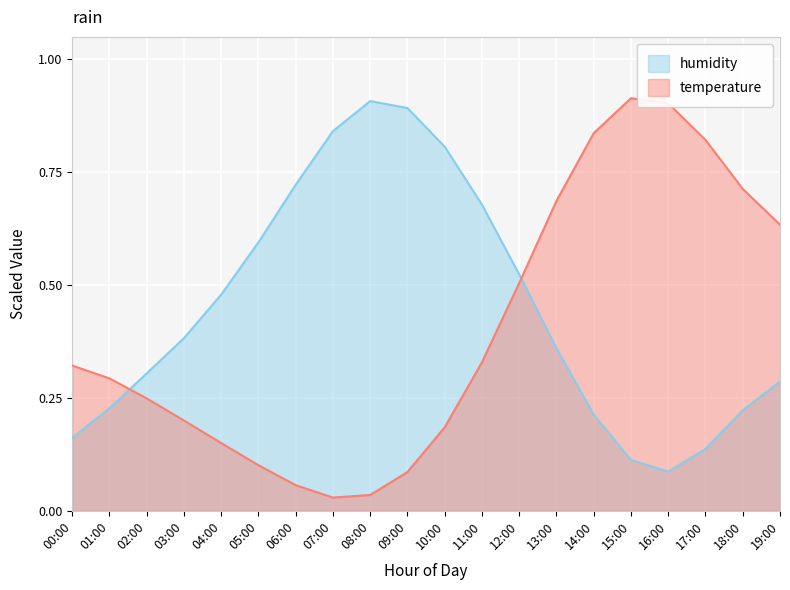

At which category is the sum across all series the highest?

14:00